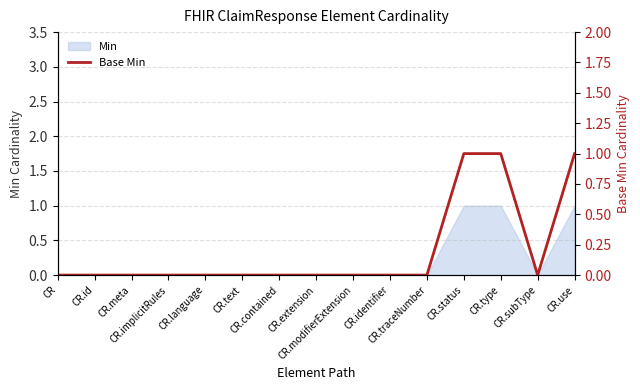

At which label is the value closest to 0?

CR